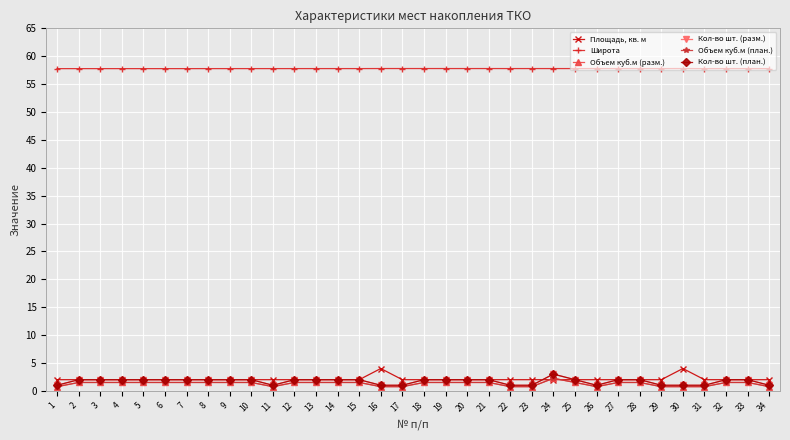

Is this an area chart (filled region under the line)?

No